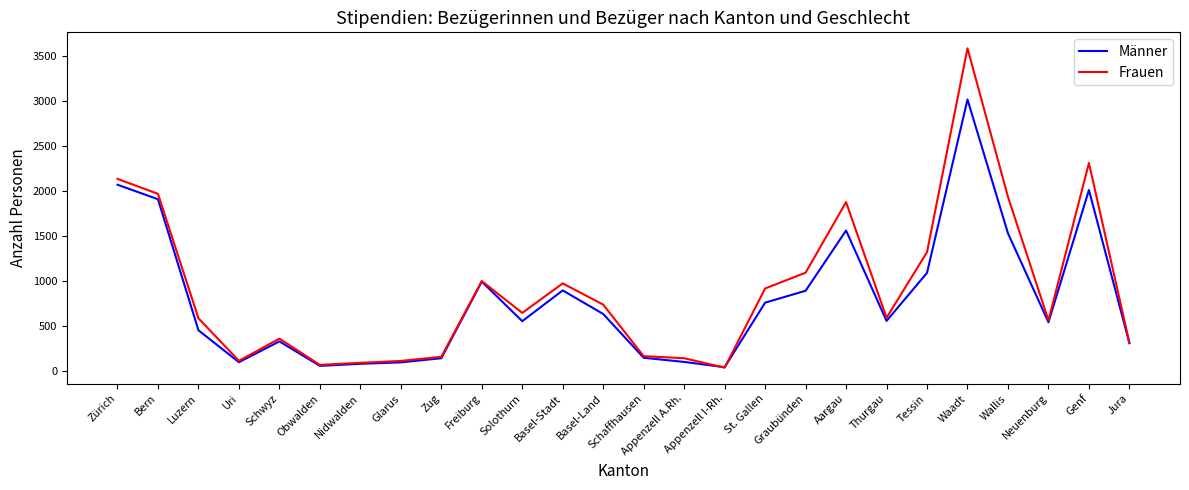

The value of Frauen at Zug is 157. True or false?

True